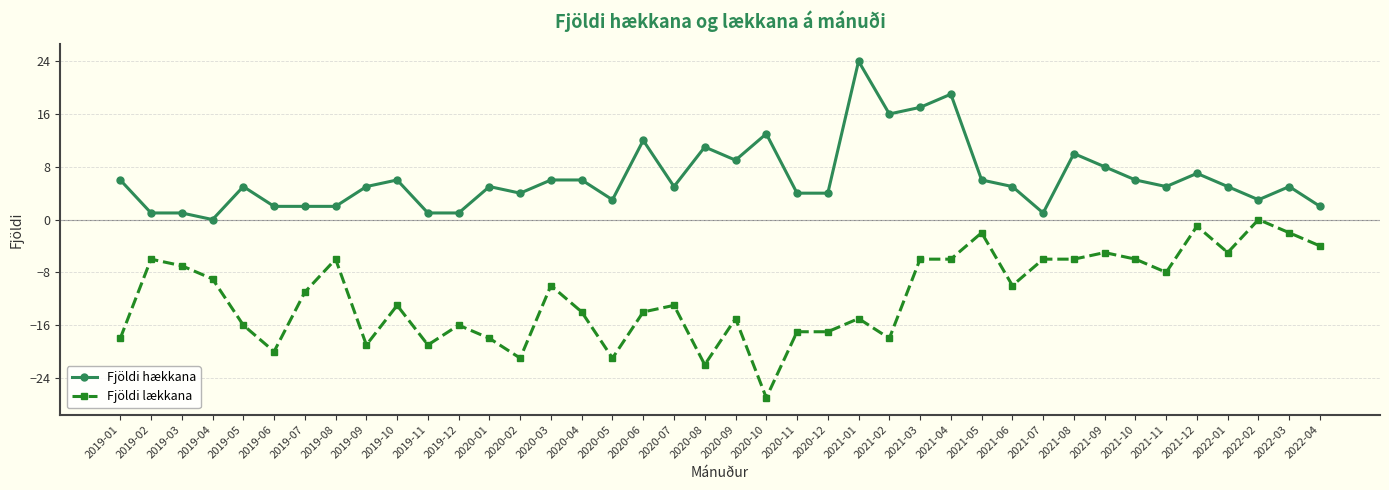

How many lines are shown in the chart?

2